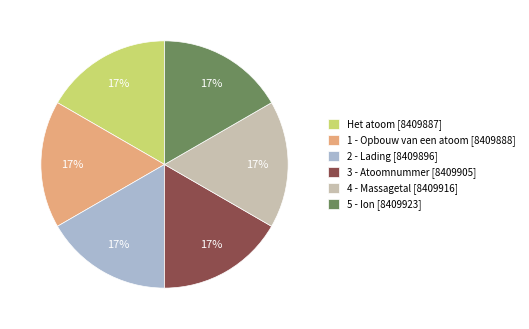

Is the sum of 3 - Atoomnummer and 4 - Massagetal greater than half?

No